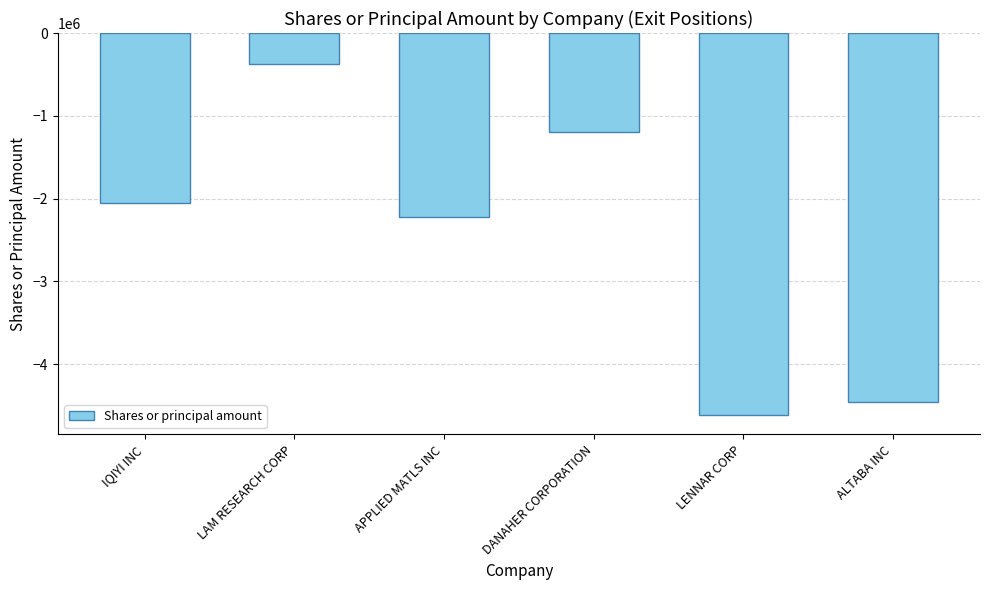

What is the minimum value shown in the chart?

-4620000